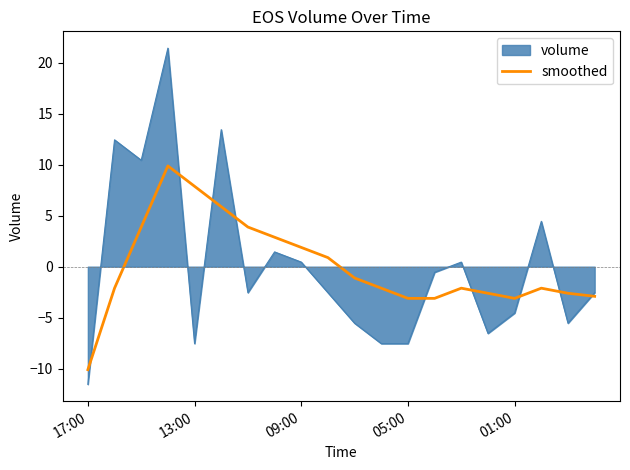

What is the lowest value of the smoothed series?

-10.1